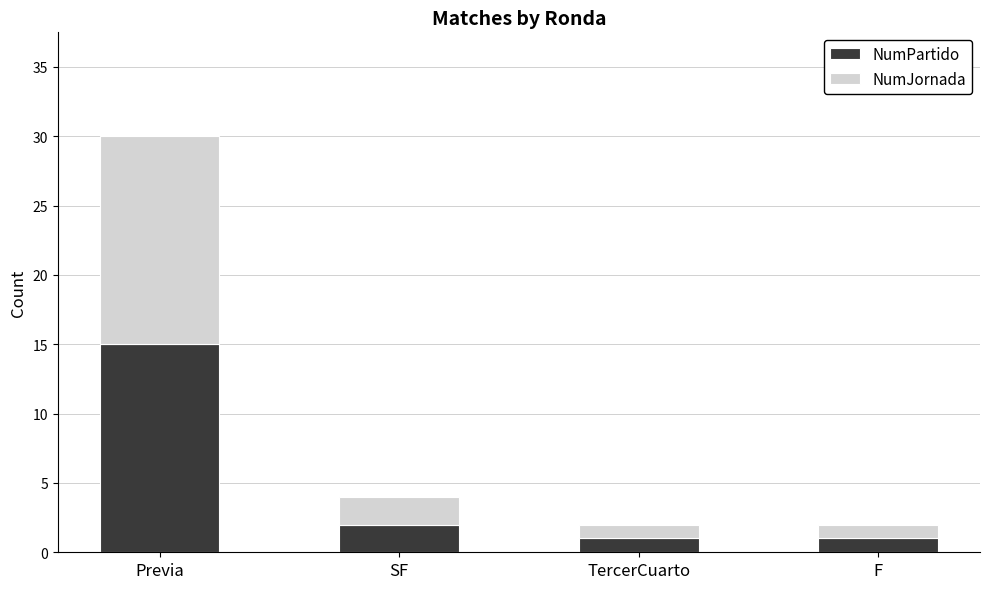

At which category is the sum across all series the highest?

Previa